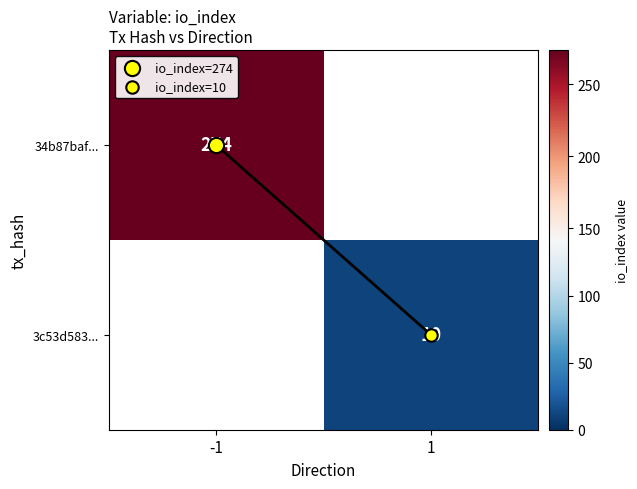

What is the maximum value shown in the chart?

274.0